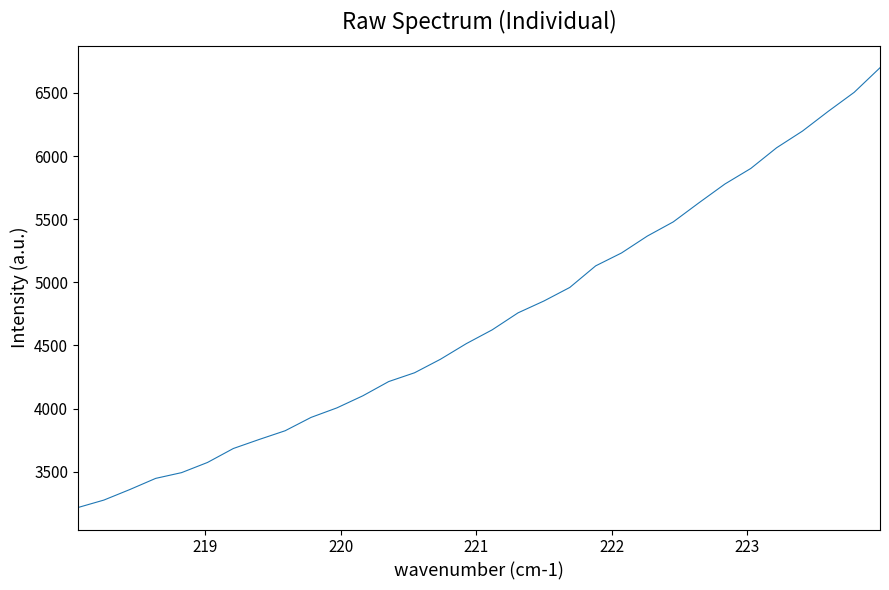

What is the minimum value shown in the chart?

3216.1